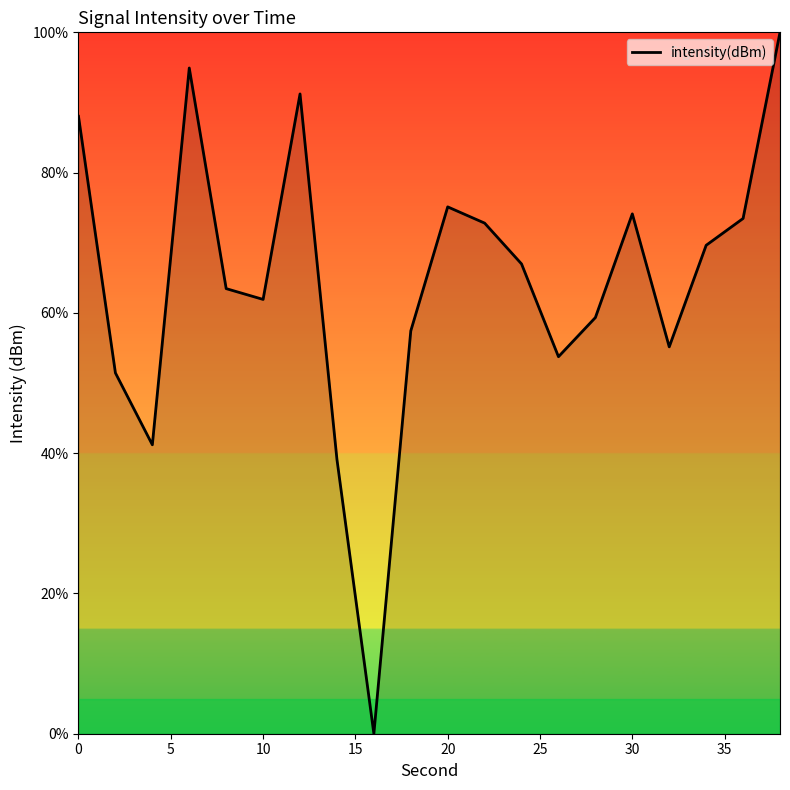

How many values are below 66?

10